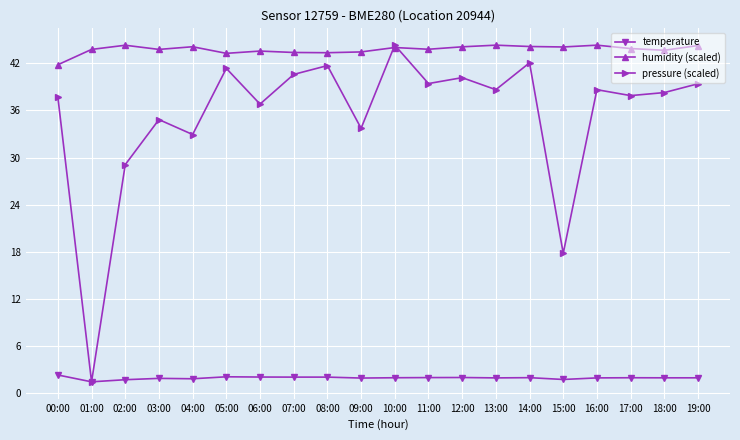

At which category is the sum across all series the highest?

10:00